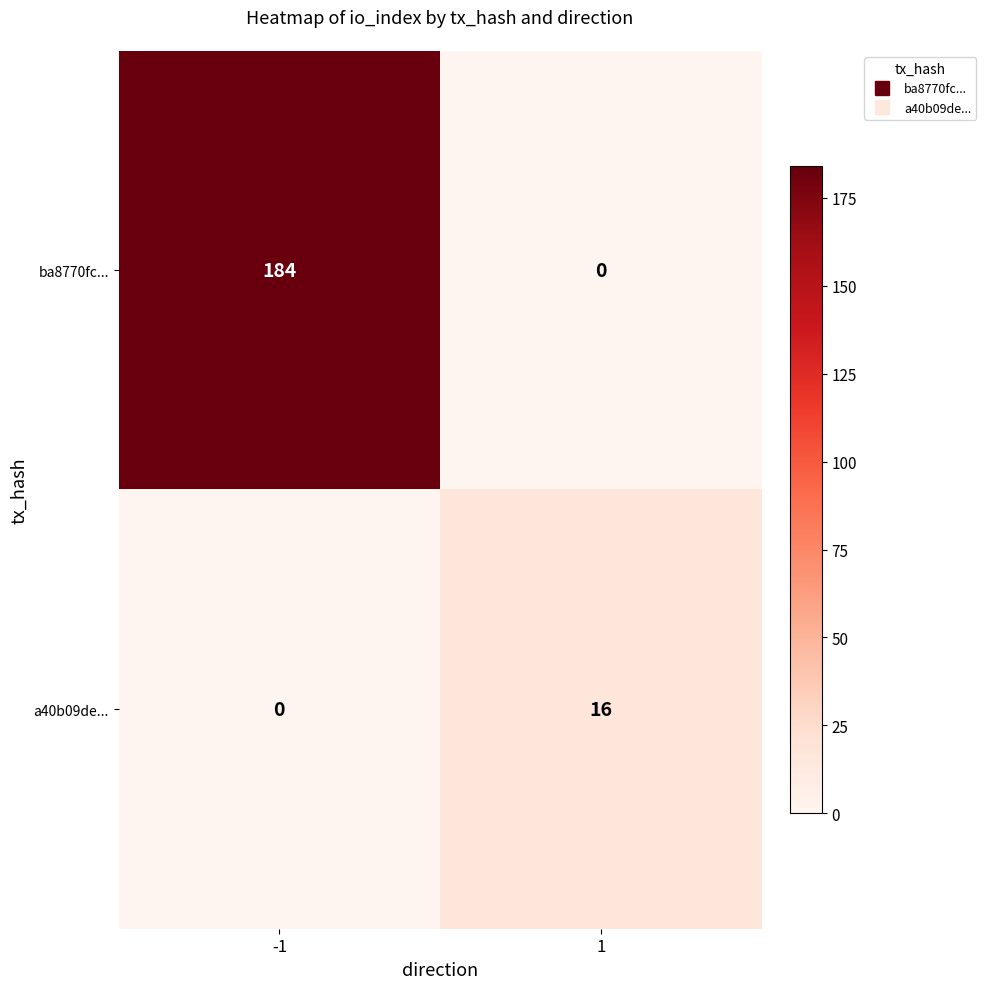

Reading left to right, list all the values displayed in this chart.

ba8770fc...: -1=184	1=0
a40b09de...: -1=0	1=16